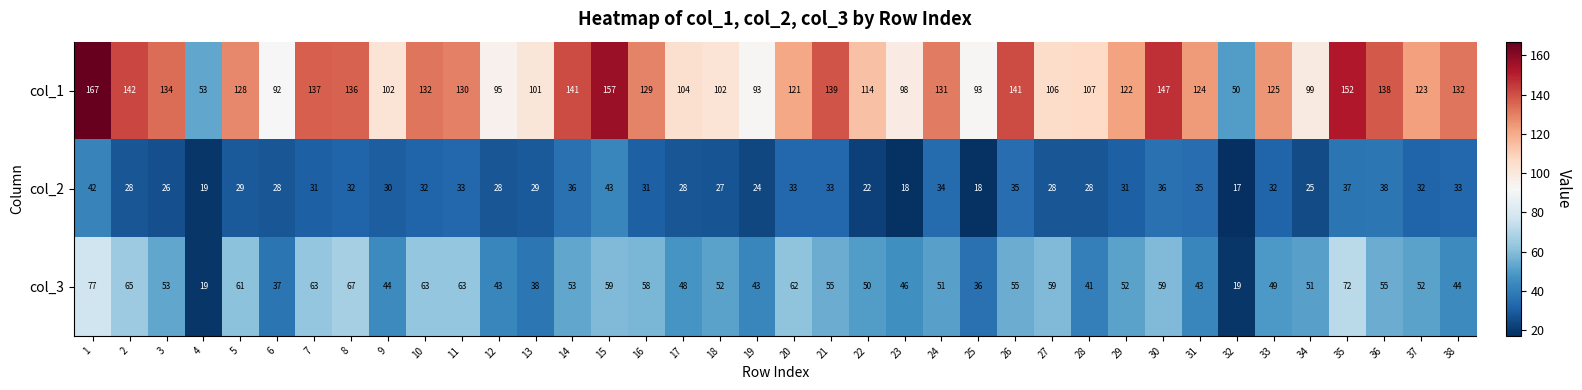

Which series has the largest total across all categories?

col_1